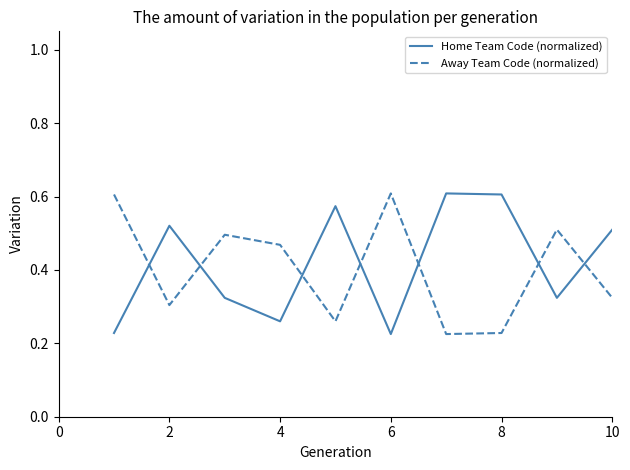

True or false: Home Team Code (normalized) and Away Team Code (normalized) intersect in this chart.

True